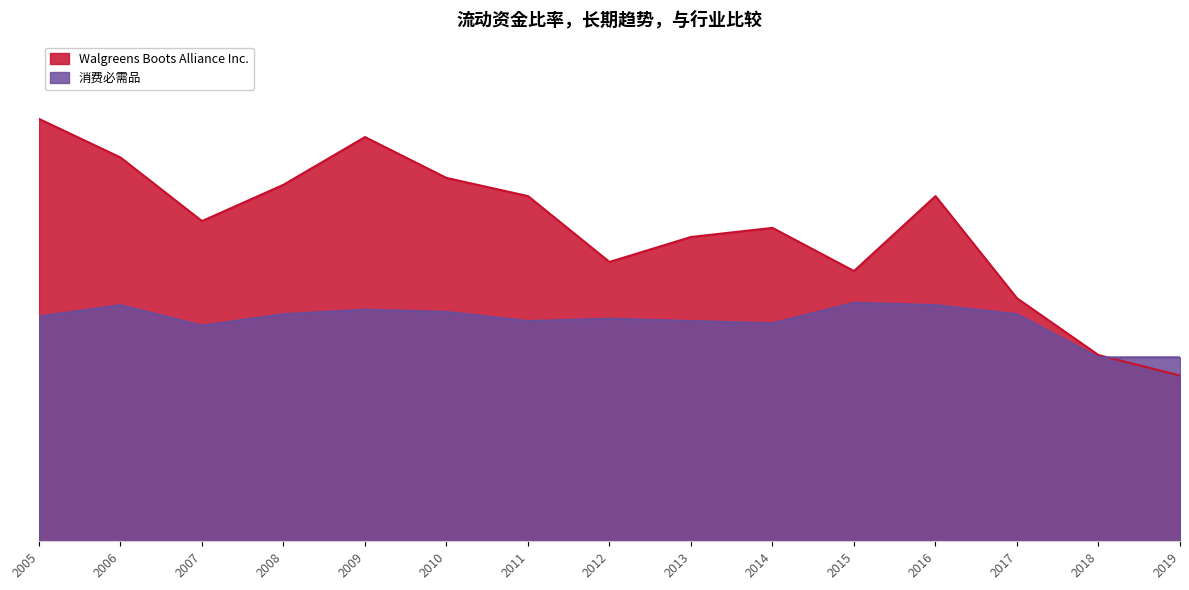

What is the sum of all 消费必需品 values?

14.6